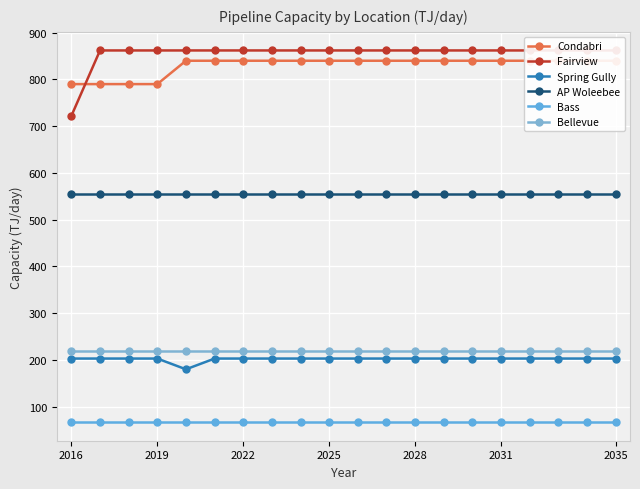

True or false: Bass and Condabri cross at least once.

False